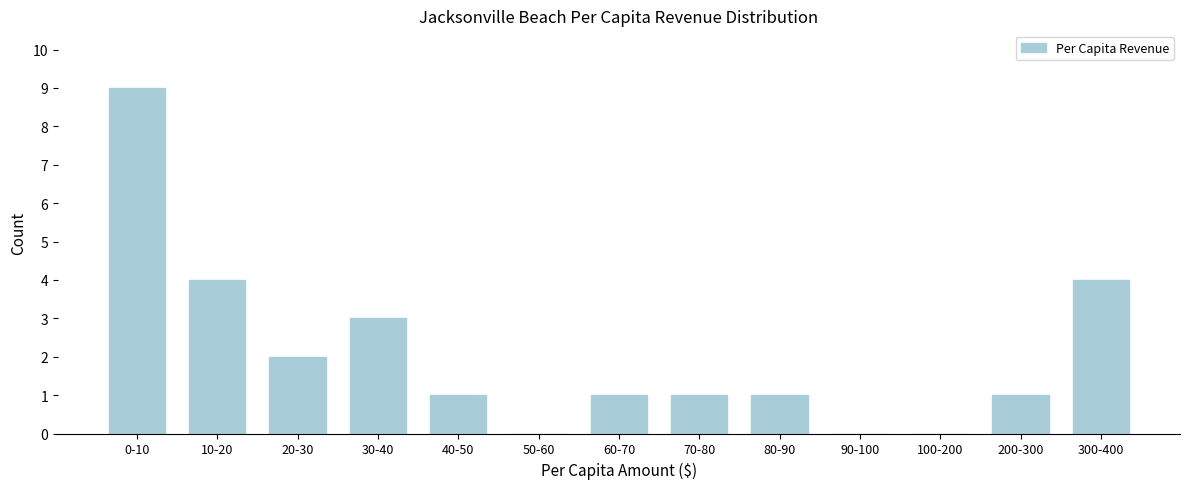

Reading left to right, extract all data points from this chart.

0-10=9	10-20=4	20-30=2	30-40=3	40-50=1	50-60=0	60-70=1	70-80=1	80-90=1	90-100=0	100-200=0	200-300=1	300-400=4